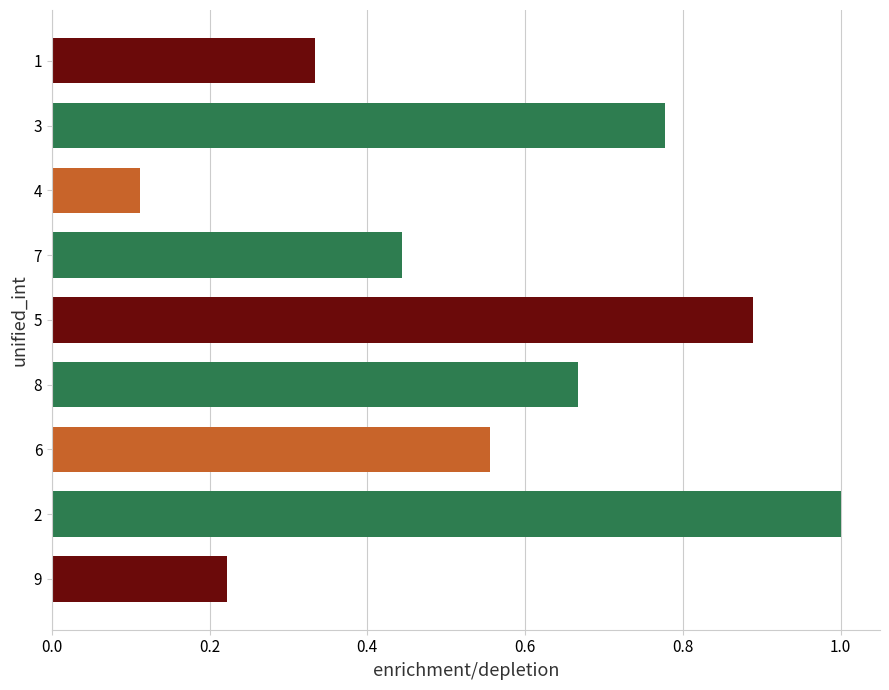

Does the chart contain stacked bars?

No